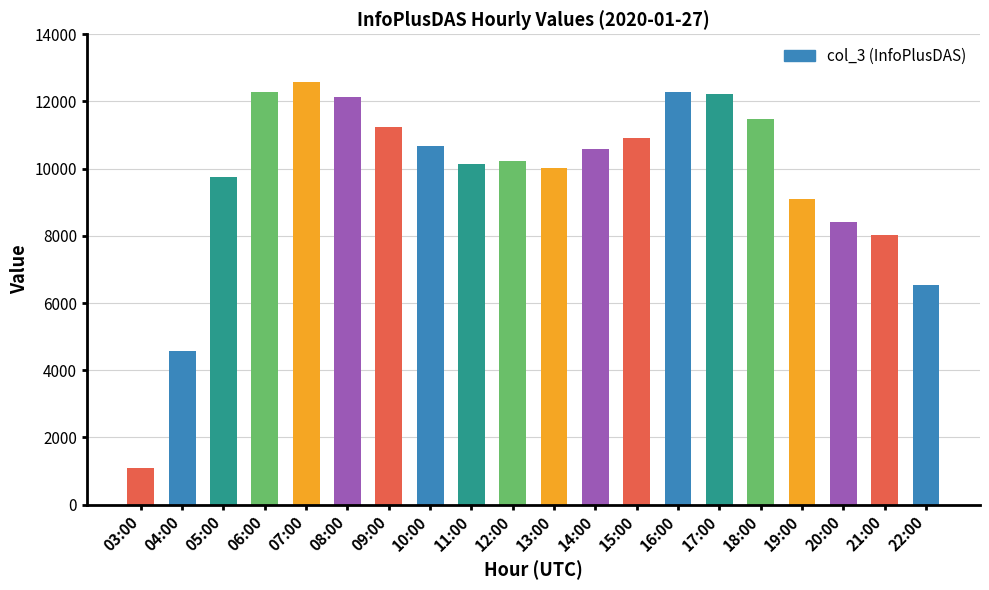

How many data points are less than 10576?

10